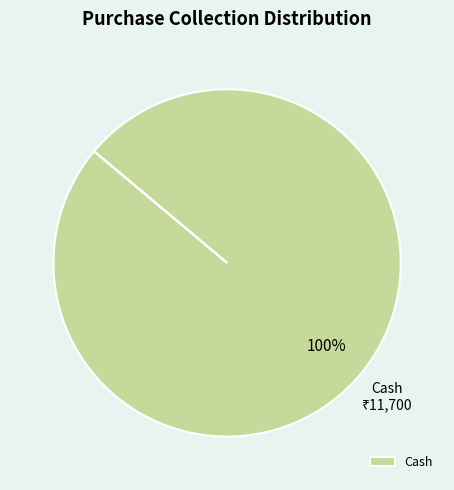

Is it true that Cash is 100% of the pie?

True